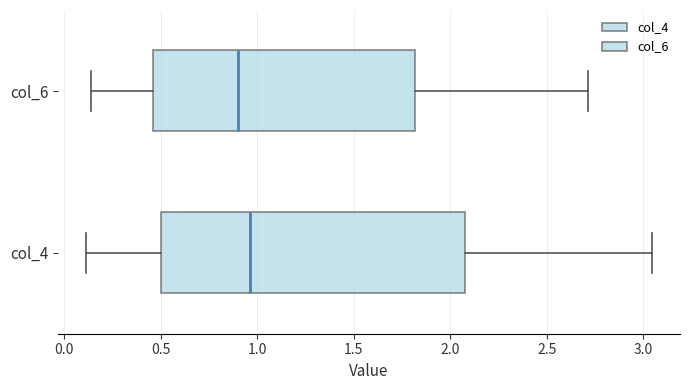

Which box has the furthest to the left median line?

col_6